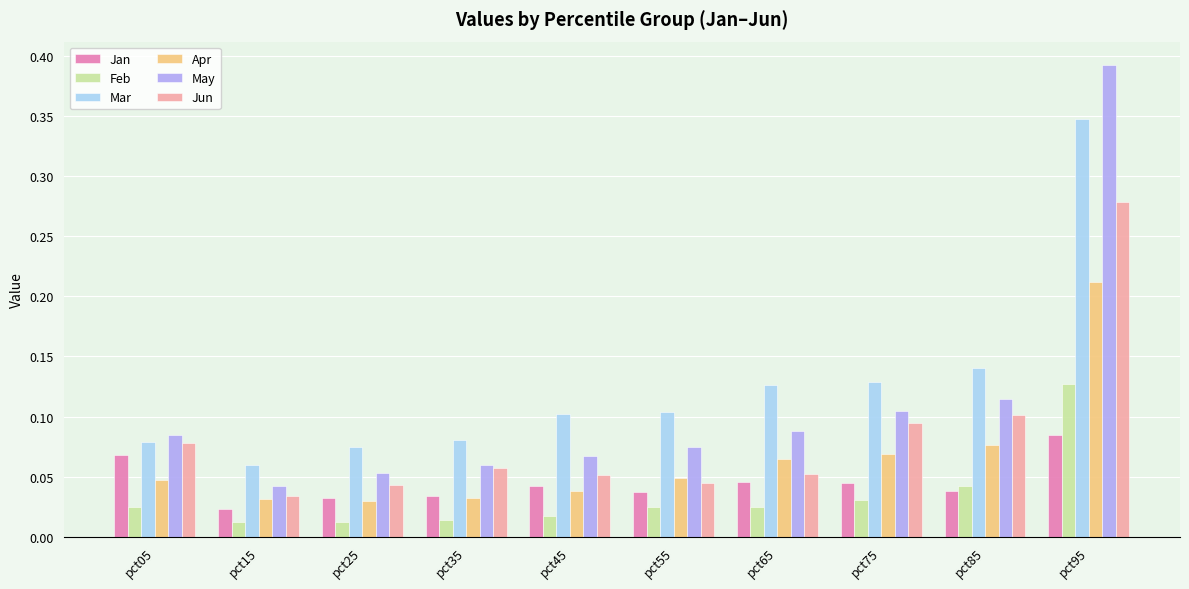

Rank the series at pct55 from highest to lowest value.

Mar, May, Apr, Jun, Jan, Feb